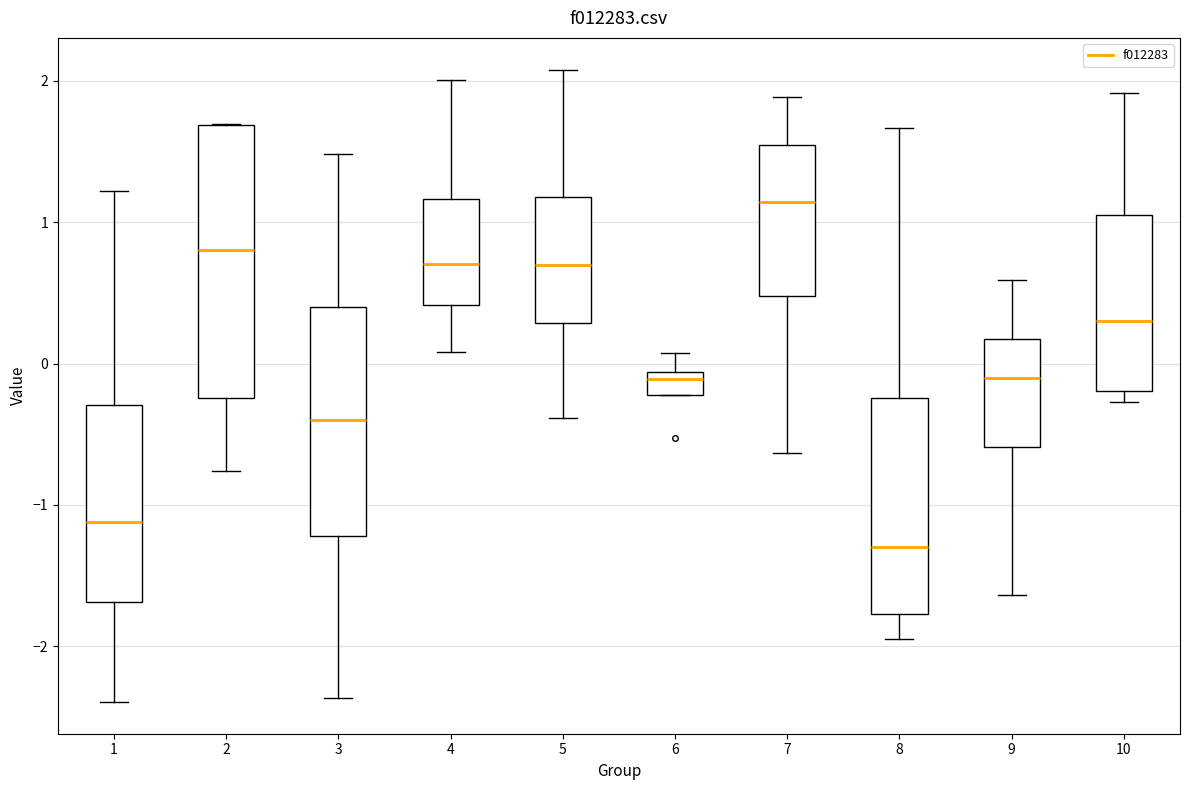

Which box has the highest median line?

7